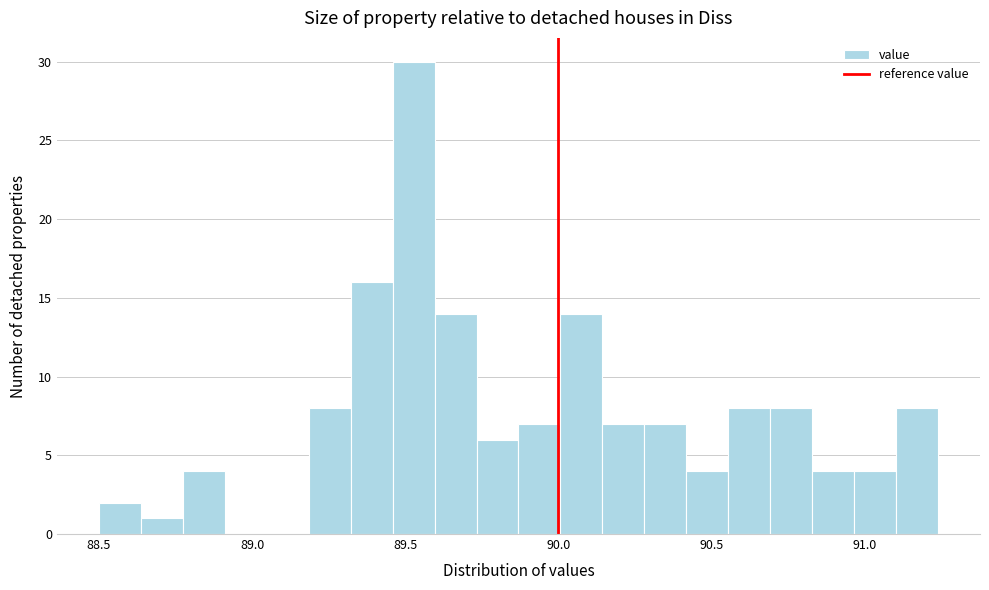

Read against the x-axis, roughly where is the centre of the tallest bar?

89.55